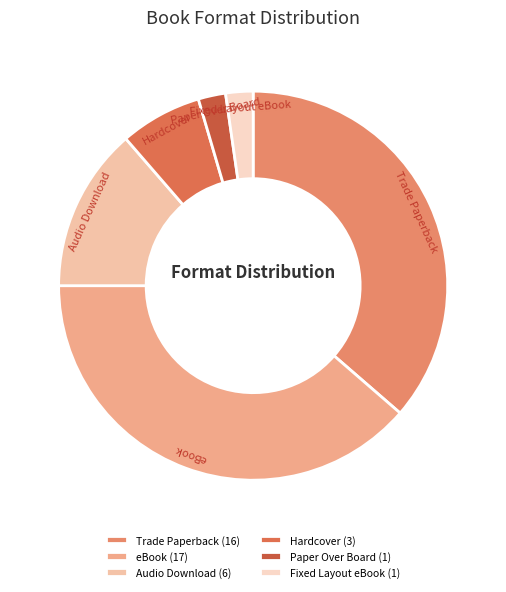

How many slices are in this pie chart?

6